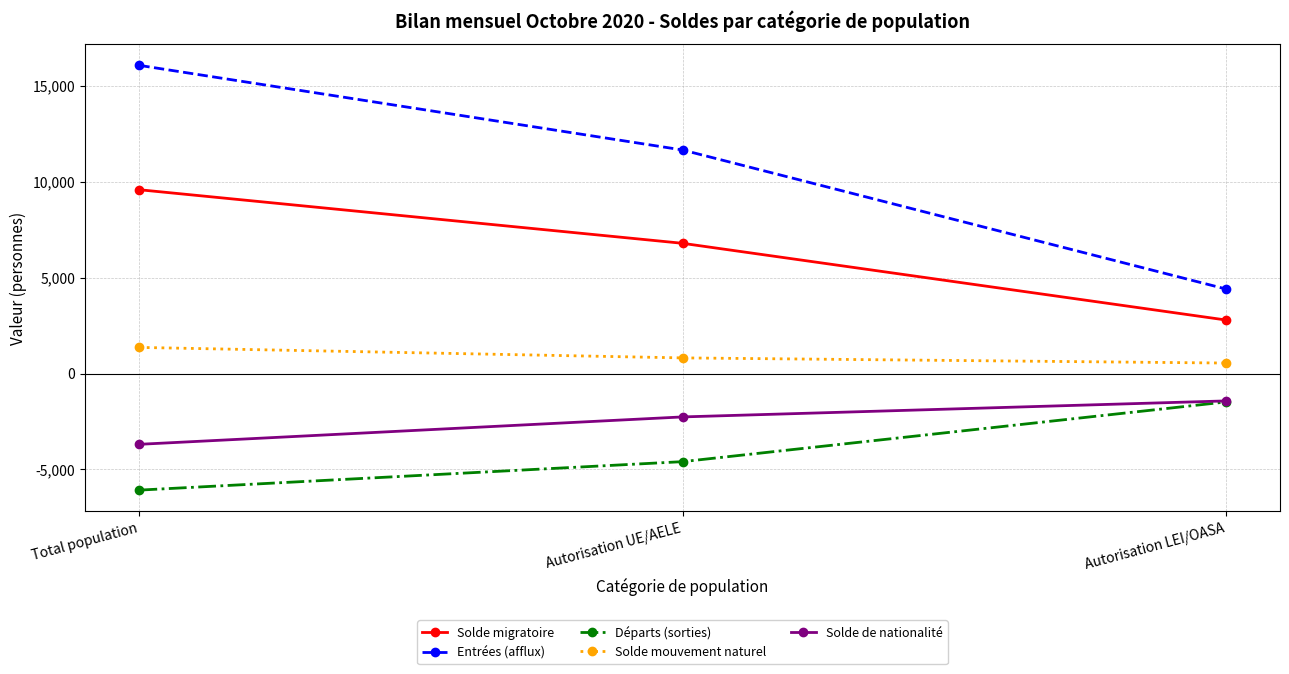

Count the Solde migratoire values in the range 2795 to 9590.

3